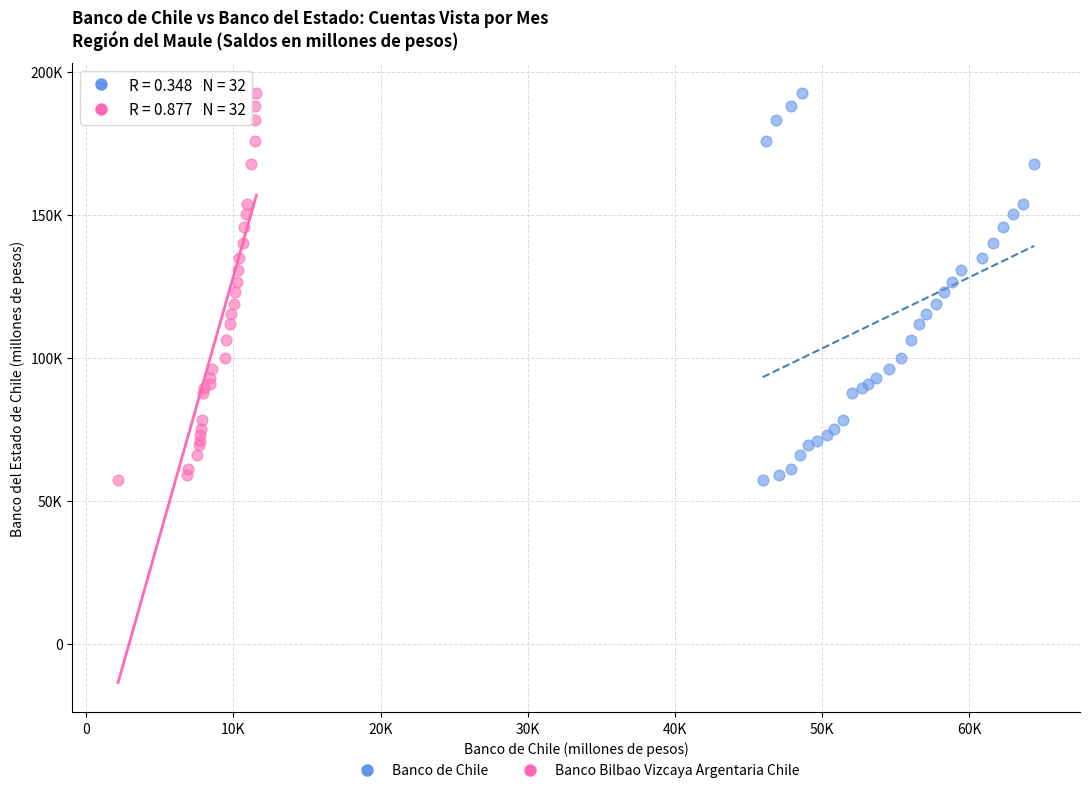

What are all the series names shown in the legend?

Banco de Chile, Banco Bilbao Vizcaya Argentaria Chile